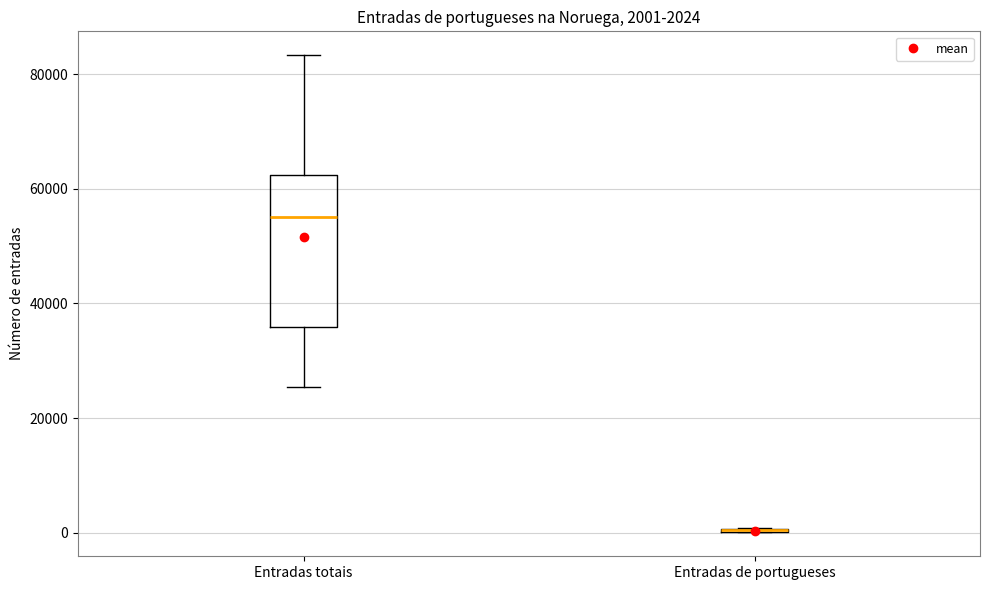

Comparing the boxes themselves (not the whiskers), which one is the tallest?

Entradas totais